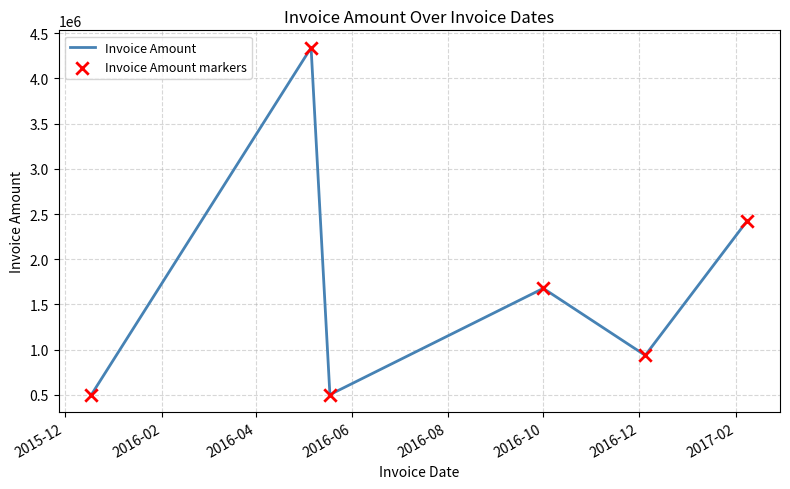

What is the difference between the second highest and second lowest values?

1923914